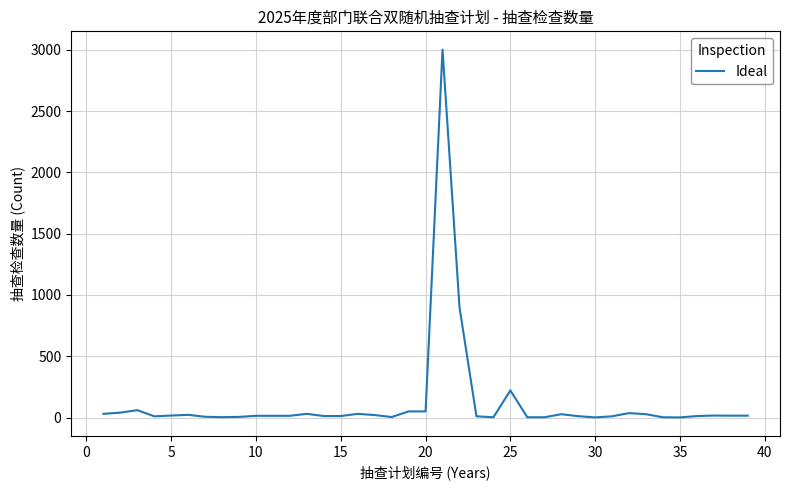

What is the maximum value shown in the chart?

3000